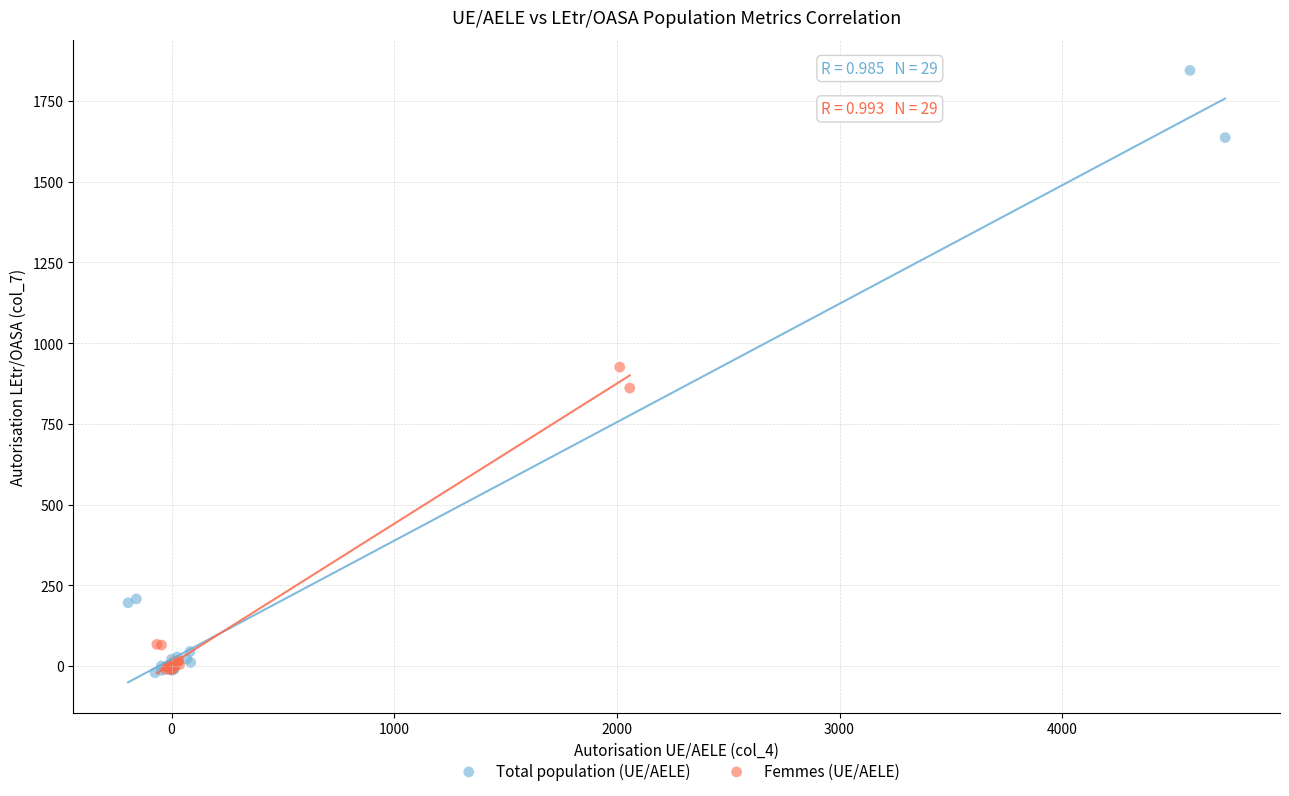

Which series has the widest spread of Y values?

Total population (UE/AELE)